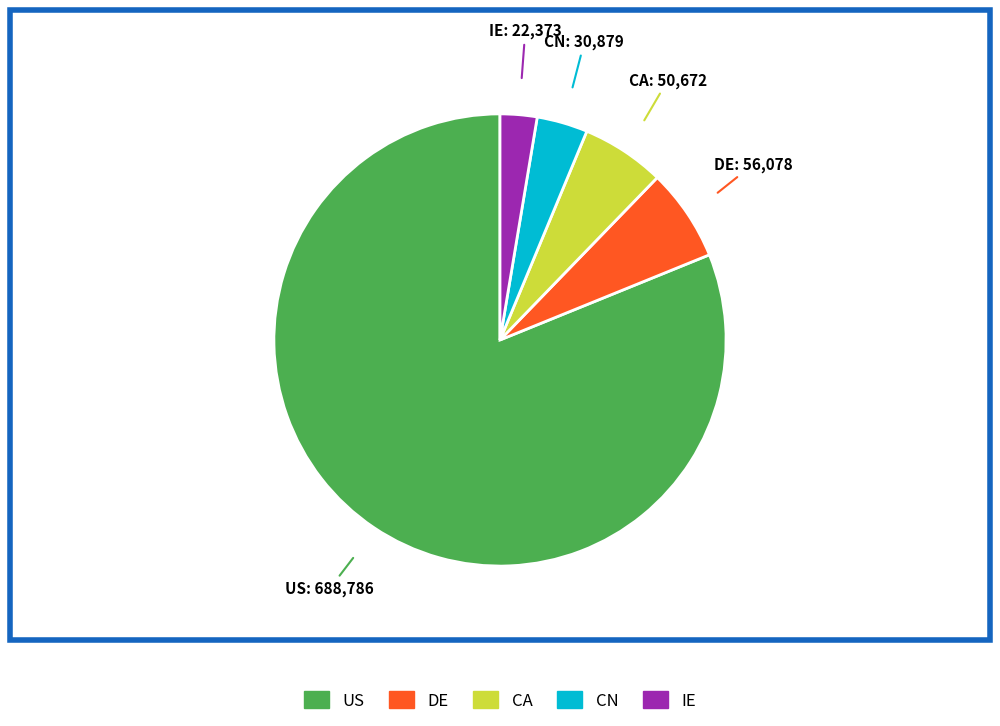

Is the sum of DE: 56,078 and US: 688,786 greater than half?

Yes